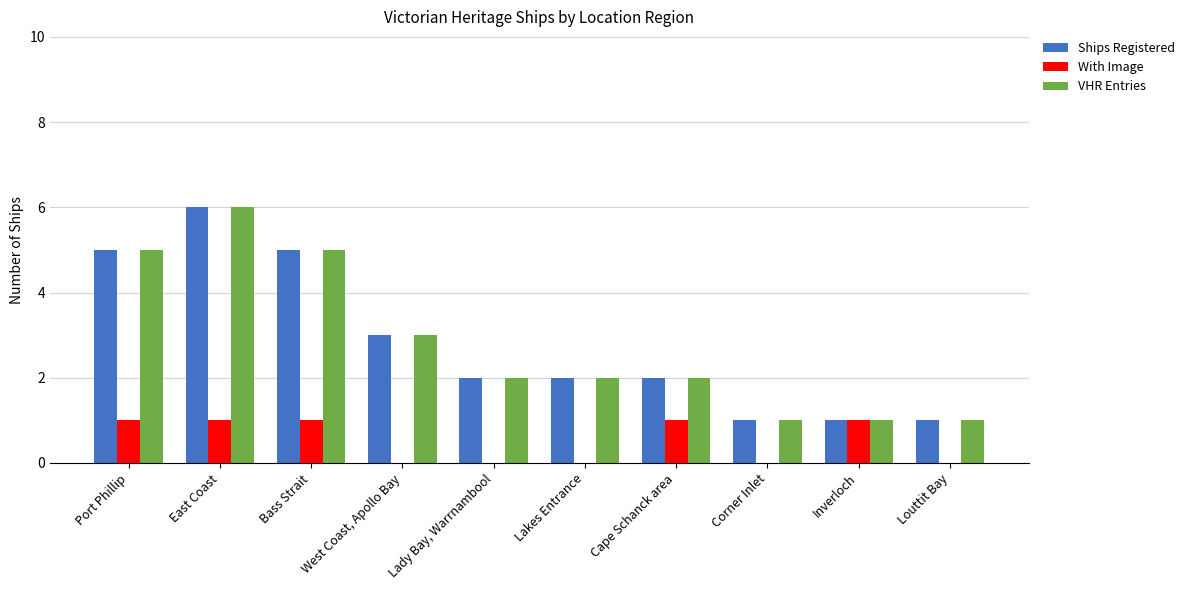

Reading right to left, list all the values displayed in this chart.

Ships Registered: 1	1	1	2	2	2	3	5	6	5
With Image: 0	1	0	1	0	0	0	1	1	1
VHR Entries: 1	1	1	2	2	2	3	5	6	5